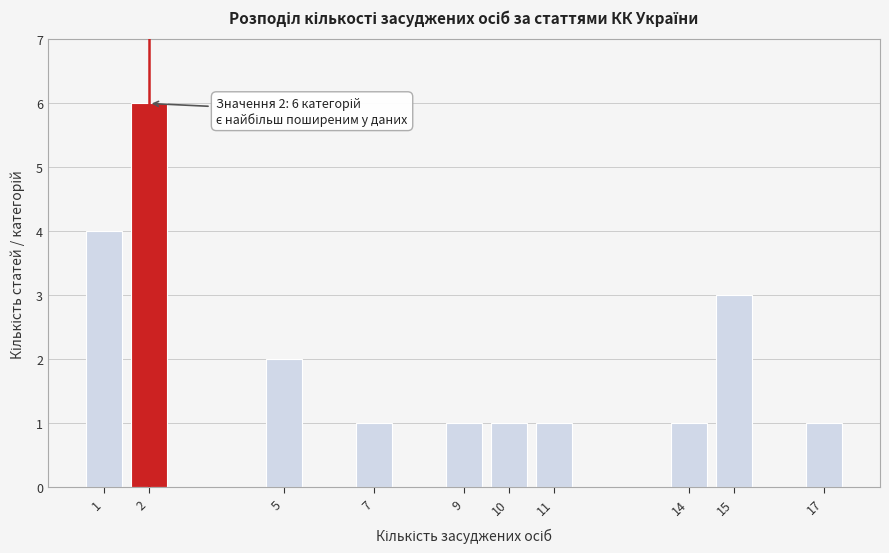

Reading left to right, what are all the values shown in this chart?

4	6	2	1	1	1	1	1	3	1